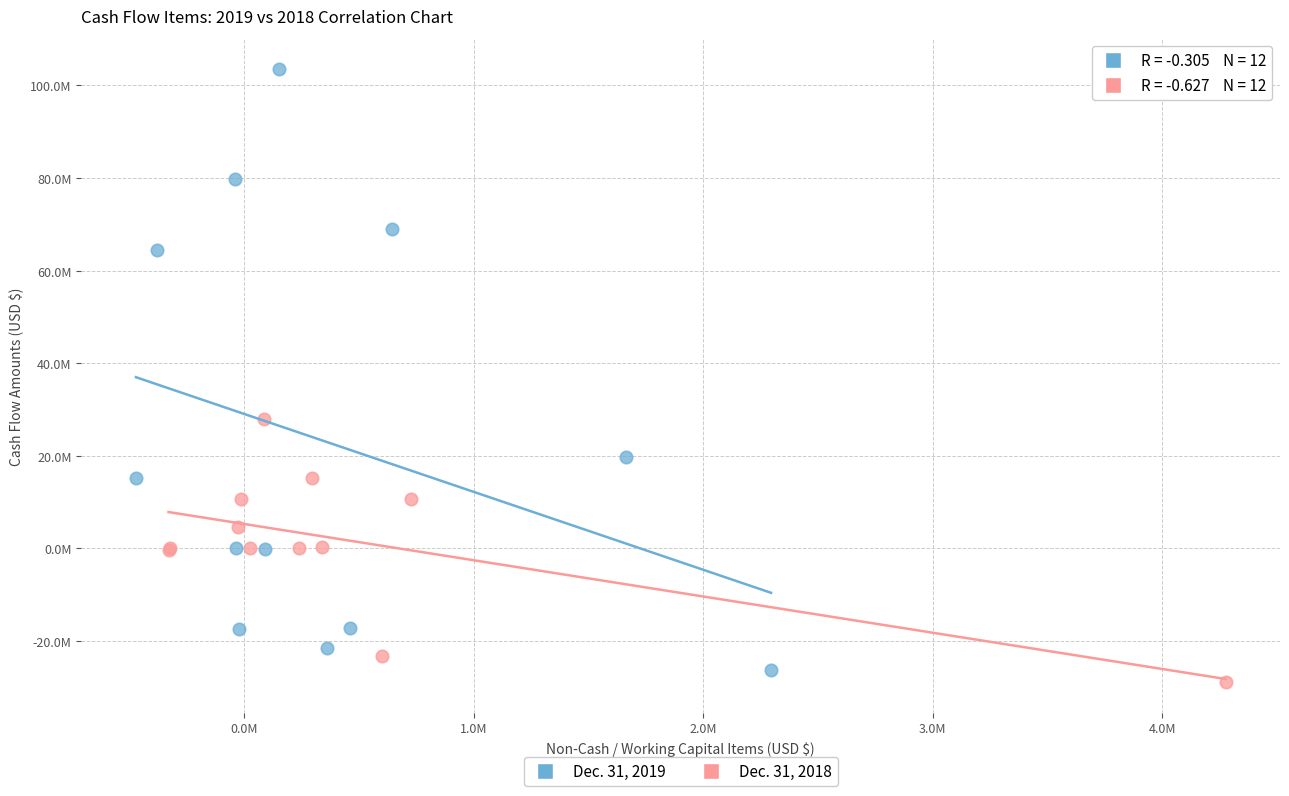

Which series reaches the minimum Y coordinate?

Dec. 31, 2018